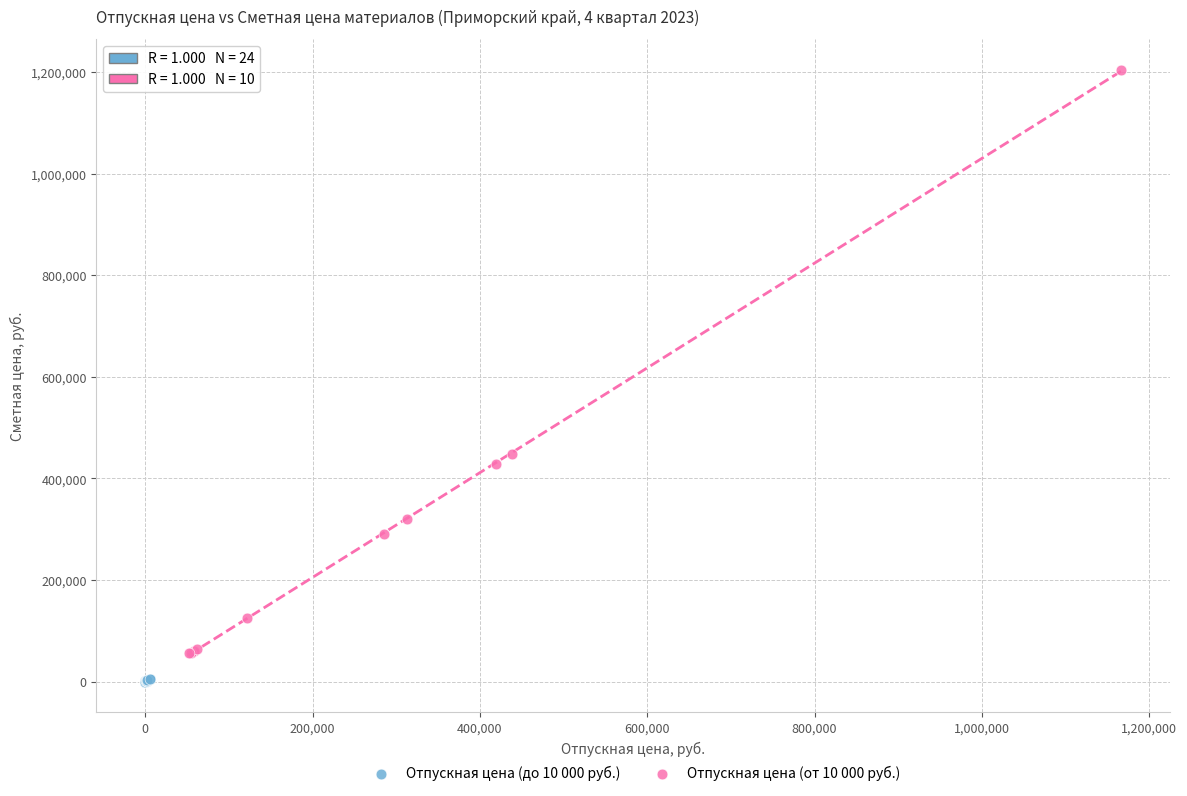

Which series reaches the maximum Y coordinate?

Отпускная цена (от 10 000 руб.)